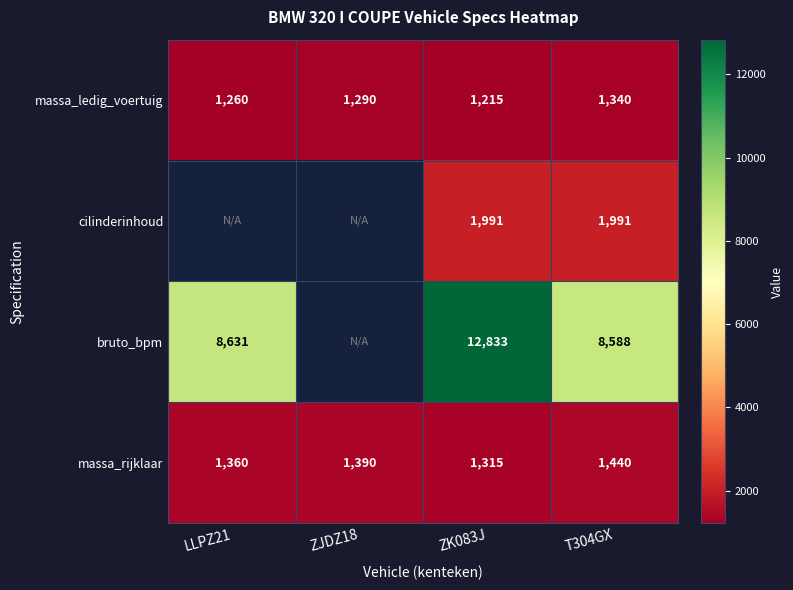

What is the difference between the highest and lowest values at ZJDZ18?

100.0